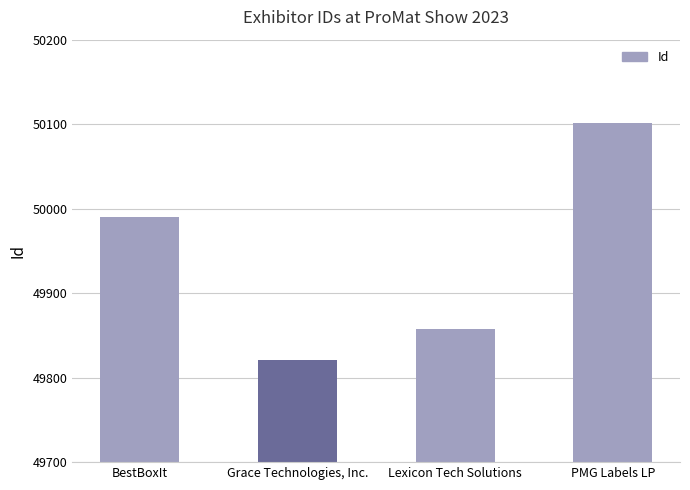

The chart shows a value of 88786 at BestBoxIt. True or false?

False